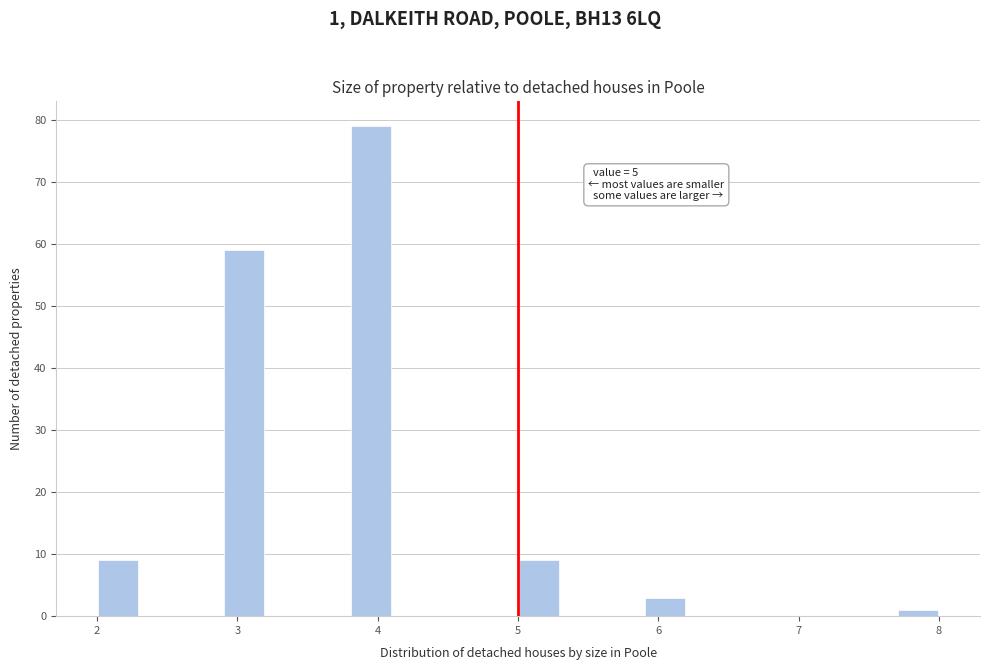

Around what value on the x-axis is the tallest bar? Give the approximate position of its centre, as read against the axis.

4.0